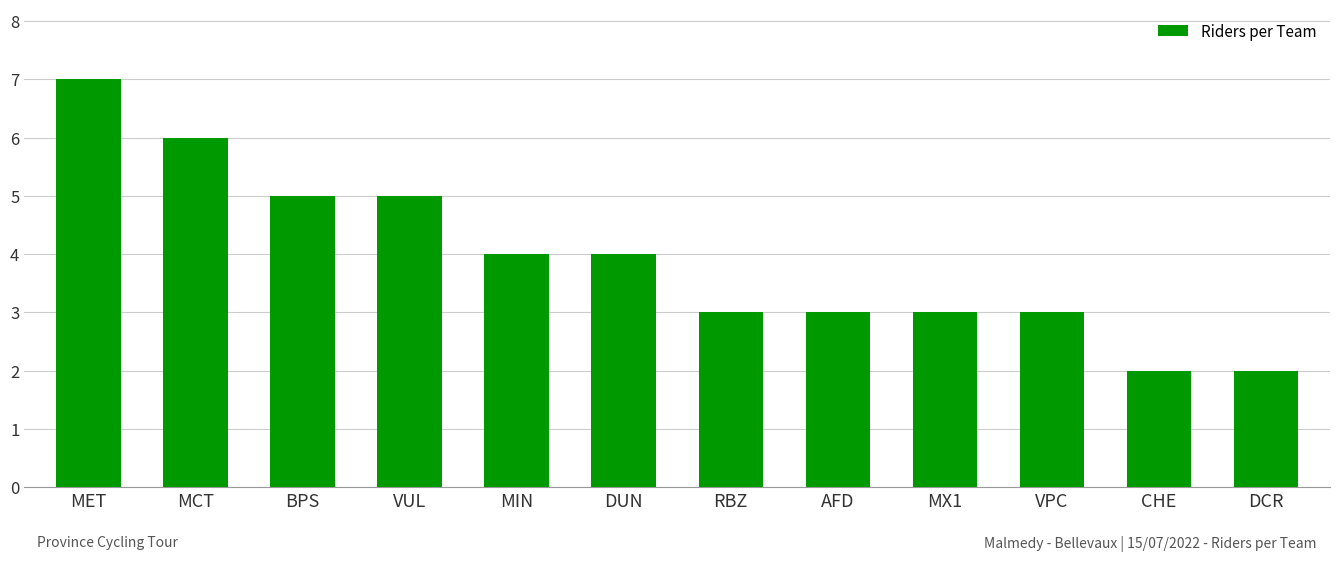

Is it true that the value at AFD is 3?

True